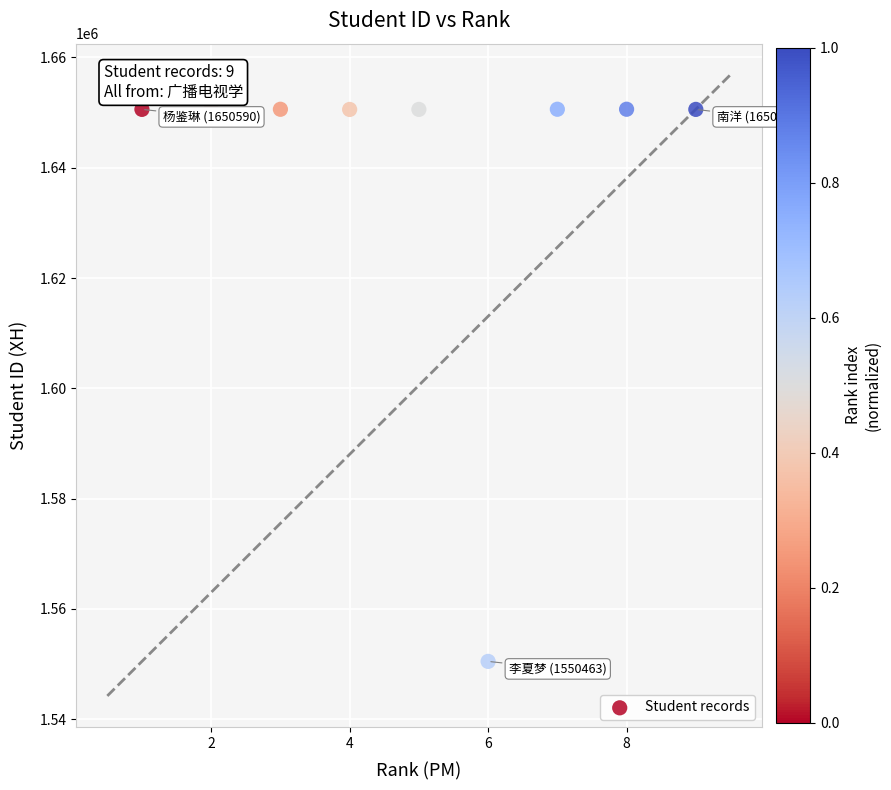

What is the average Y value?

1639472